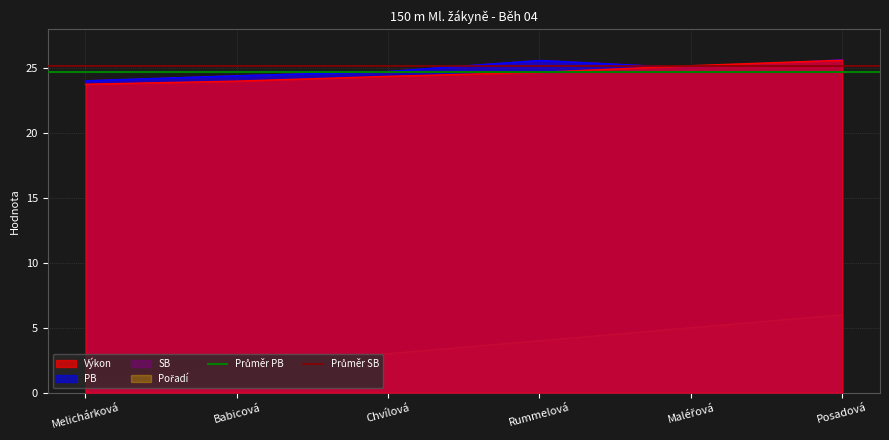

What position from the right is Babicová?

1